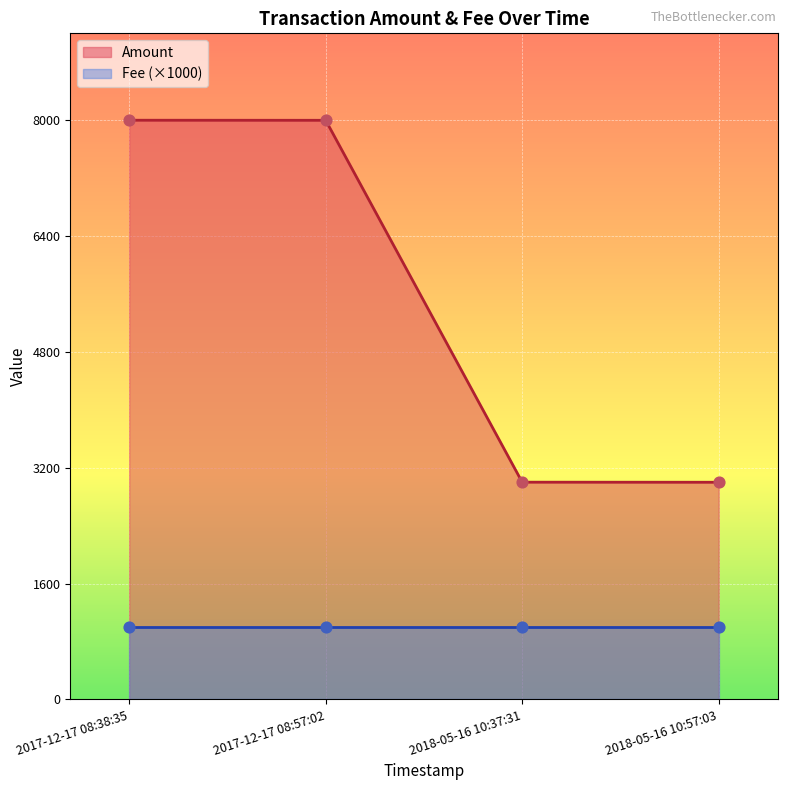

The value of Amount at 2018-05-16 10:37:31 is 3001. True or false?

True